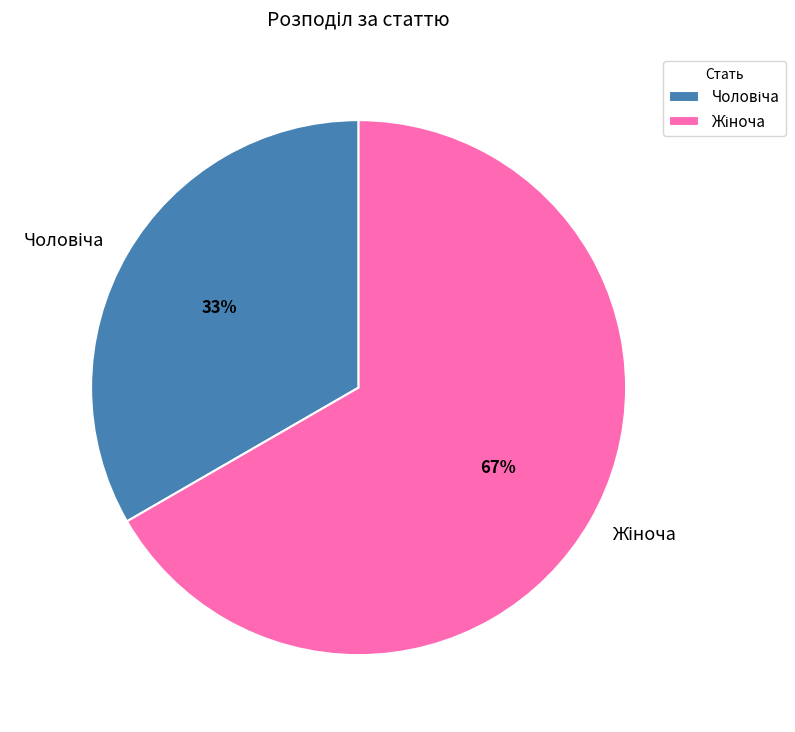

To the nearest percent, what is the average slice percentage?

50%